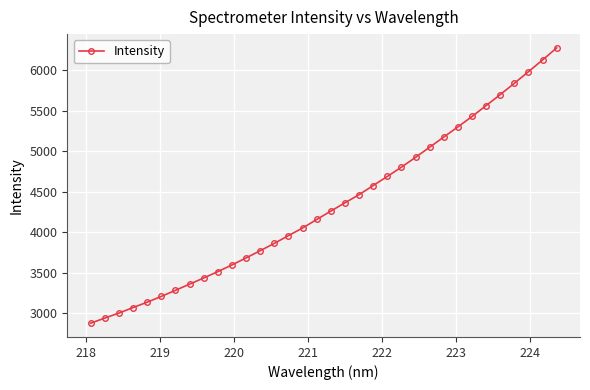

True or false: there are more than 2 points higher than both neighbors.

False